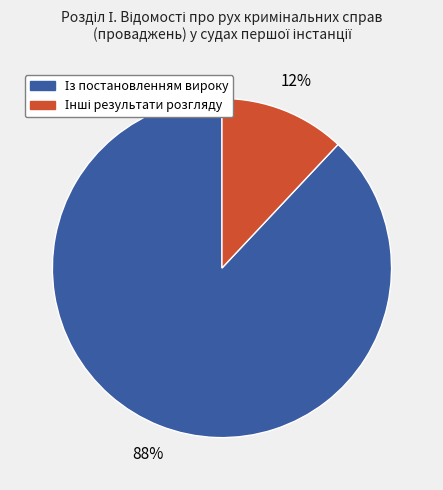

Does any single category account for the majority?

Yes